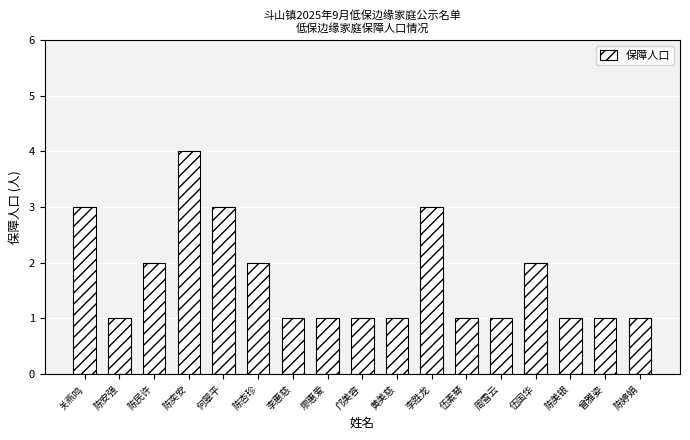

Read the value at 周雪云.

1